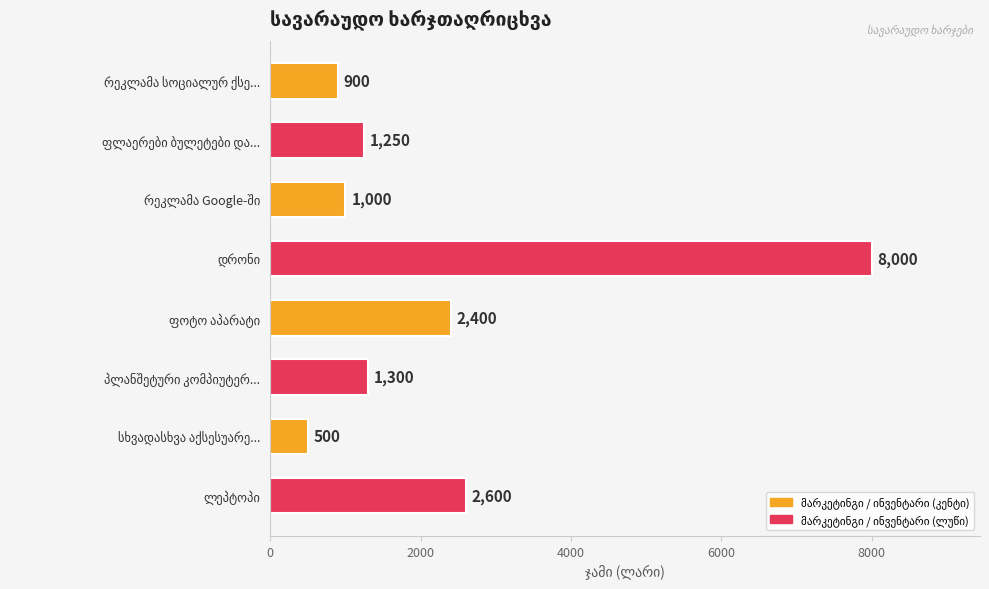

What is the minimum value shown in the chart?

500